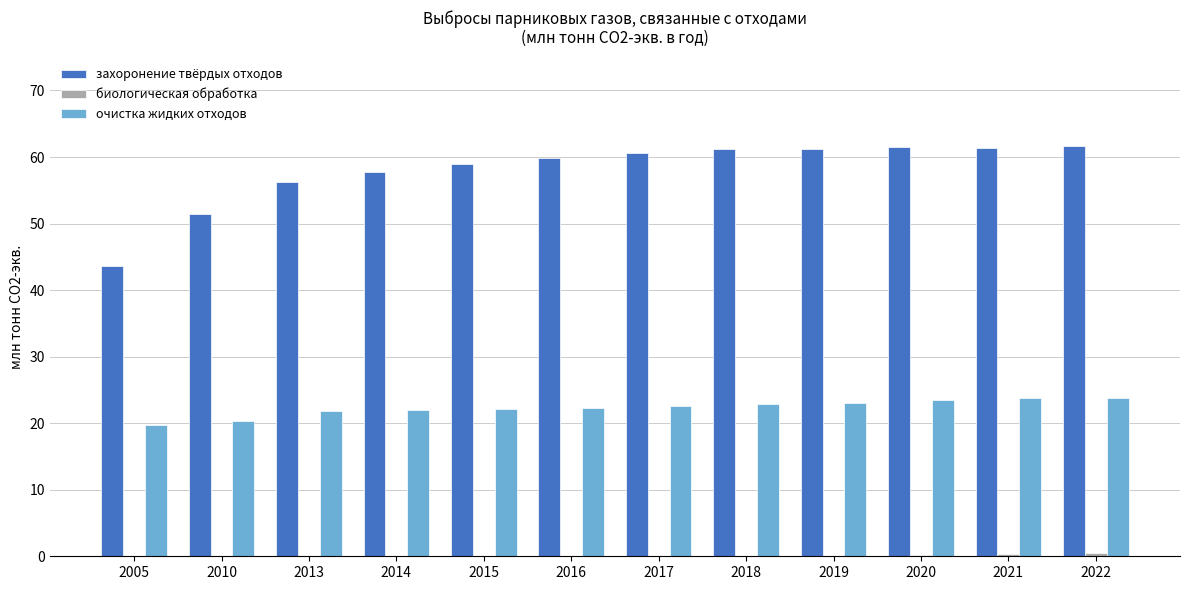

What is the maximum value shown in the chart?

61.7